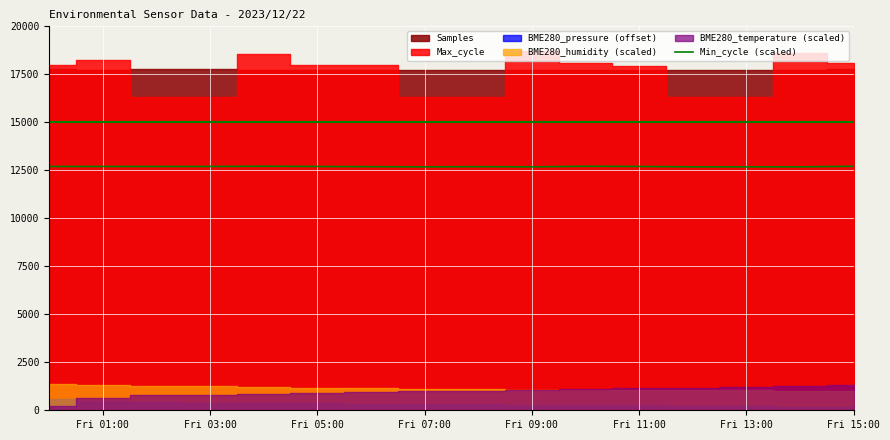

What is the average value?

12694